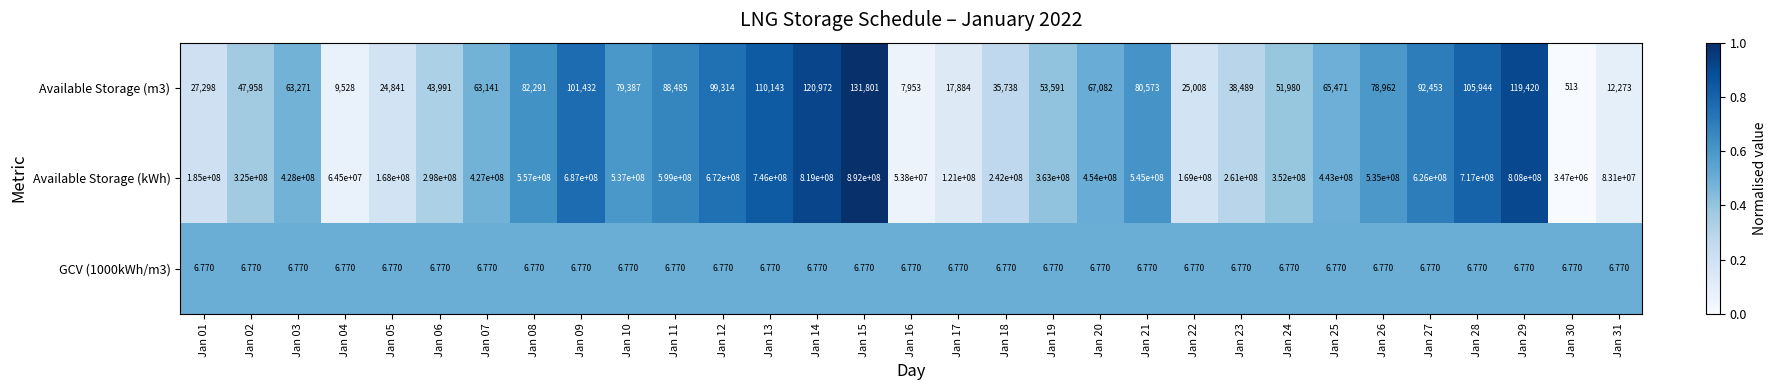

What is the total value across all series at Jan 26?

535078968.8